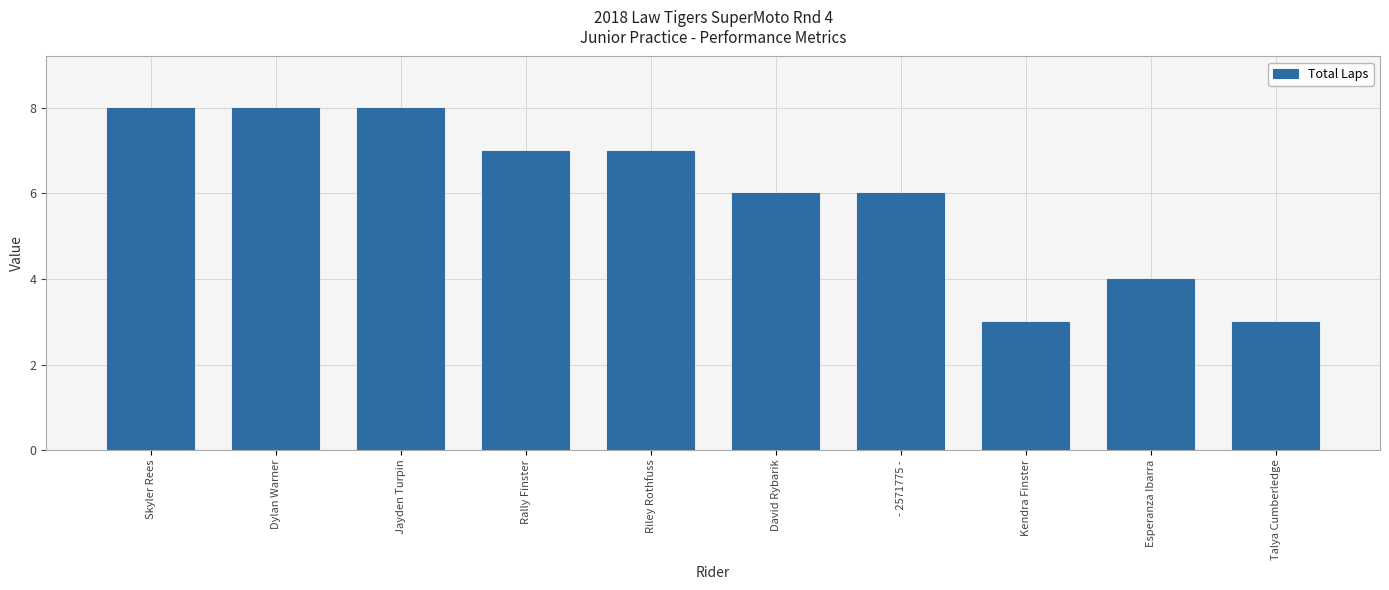

How many values are below 7?

5